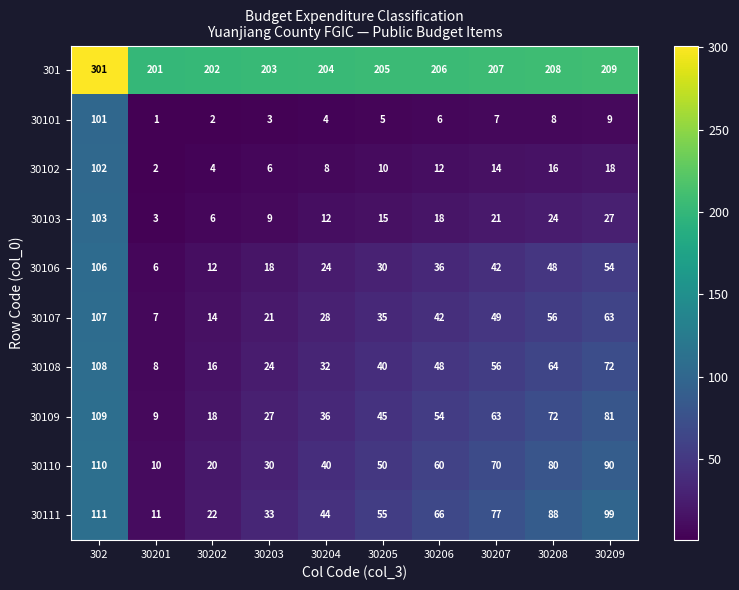

How many values in the 30109 series are below 54?

5